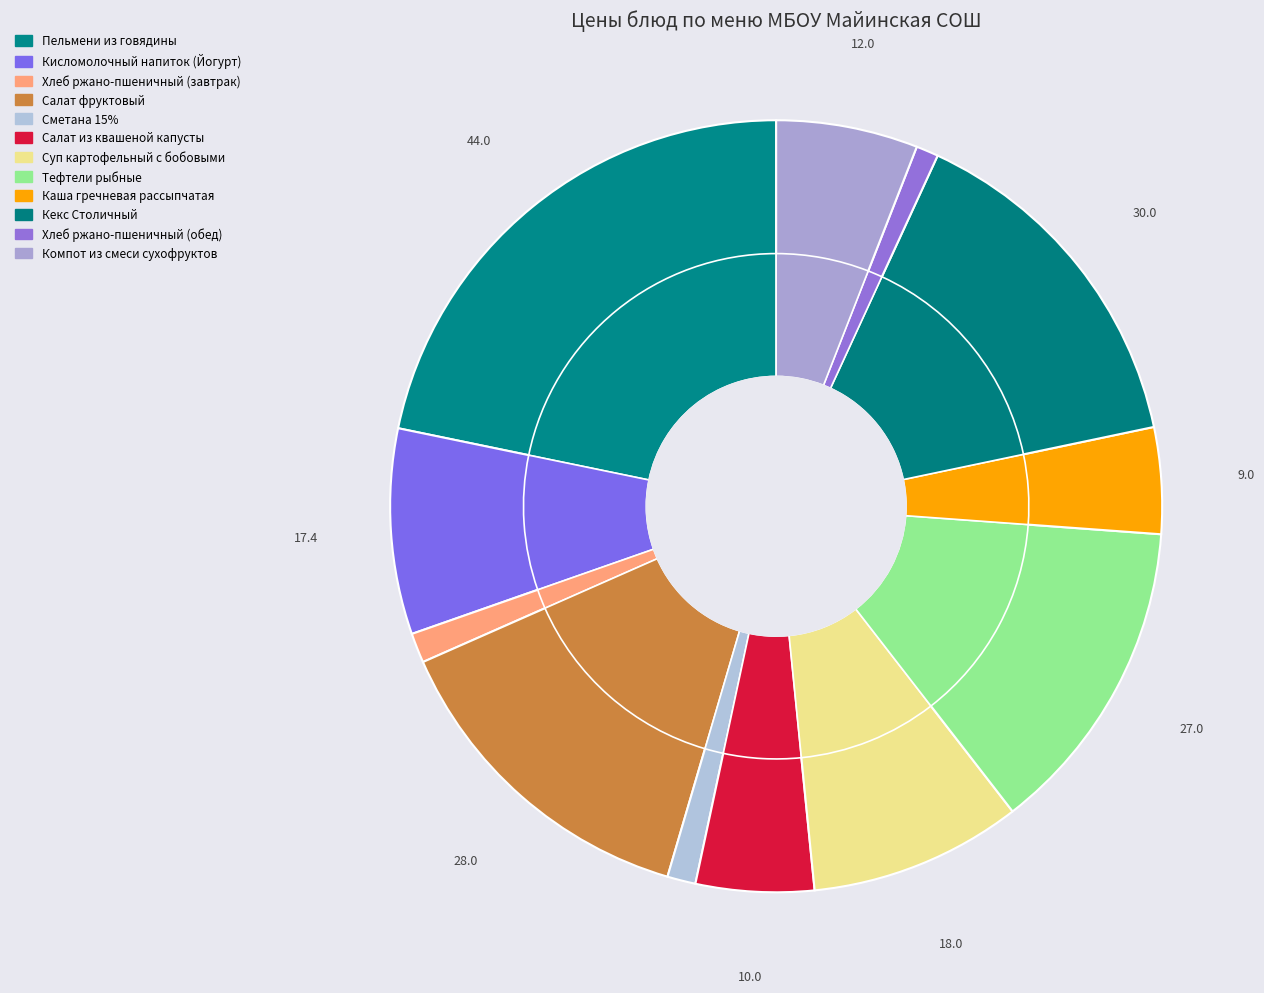

Rank the categories by value from lowest to highest.

Хлеб ржано-пшеничный (обед), Сметана 15%, Хлеб ржано-пшеничный (завтрак), Каша гречневая рассыпчатая, Салат из квашеной капусты, Компот из смеси сухофруктов, Кисломолочный напиток (Йогурт), Суп картофельный с бобовыми, Тефтели рыбные, Салат фруктовый, Кекс Столичный, Пельмени из говядины